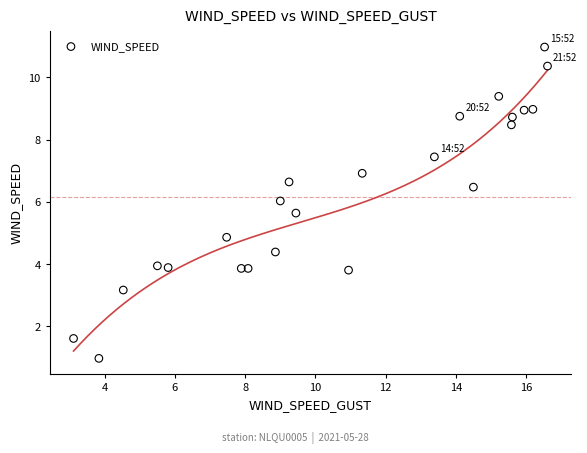

What is the range of Y values (max minus min)?

10.0